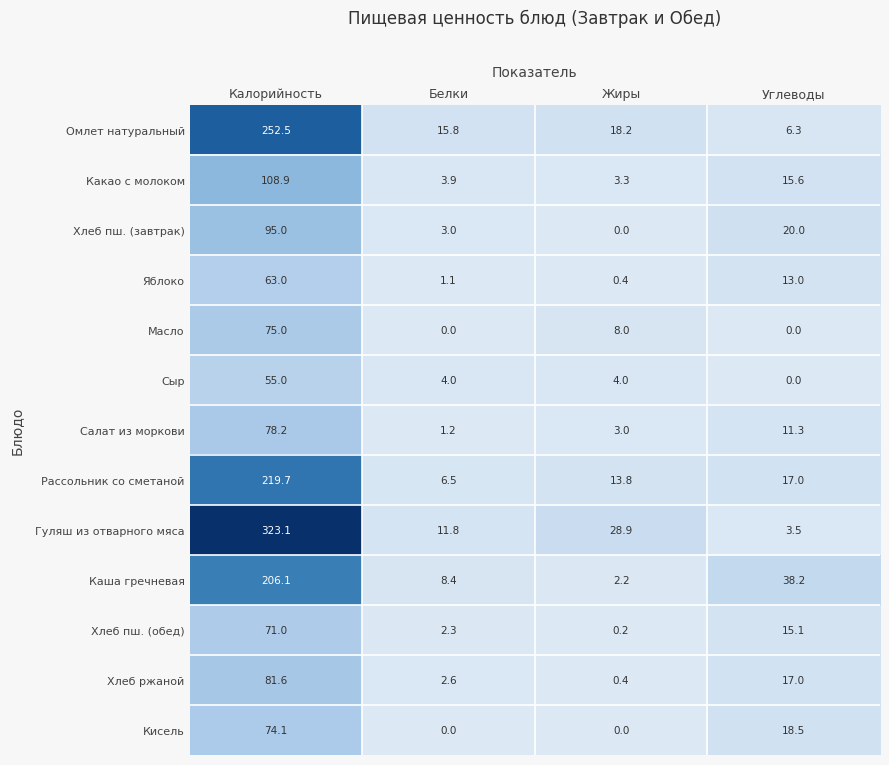

Rank the series by their maximum value, from highest to lowest.

Гуляш из отварного мяса, Омлет натуральный, Рассольник со сметаной, Каша гречневая, Какао с молоком, Хлеб пш. (завтрак), Хлеб ржаной, Салат из моркови, Масло, Кисель, Хлеб пш. (обед), Яблоко, Сыр